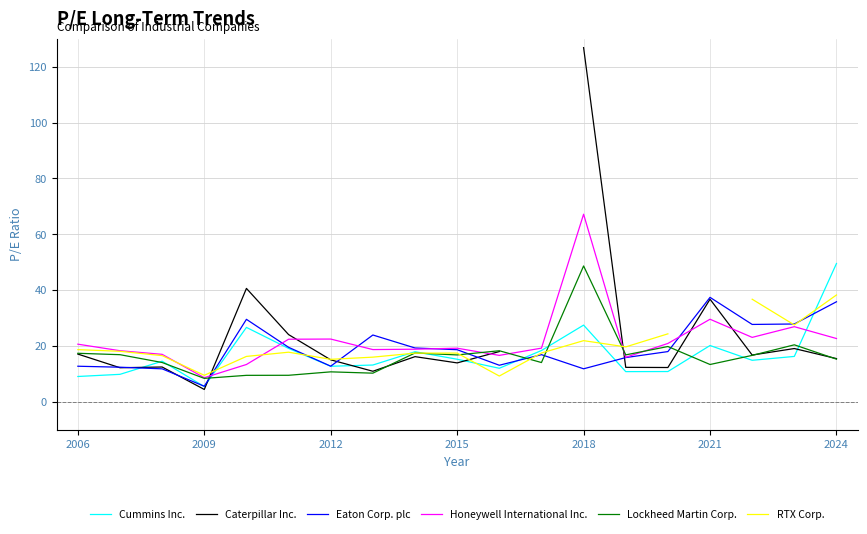

What is the maximum value for Eaton Corp. plc?

37.5